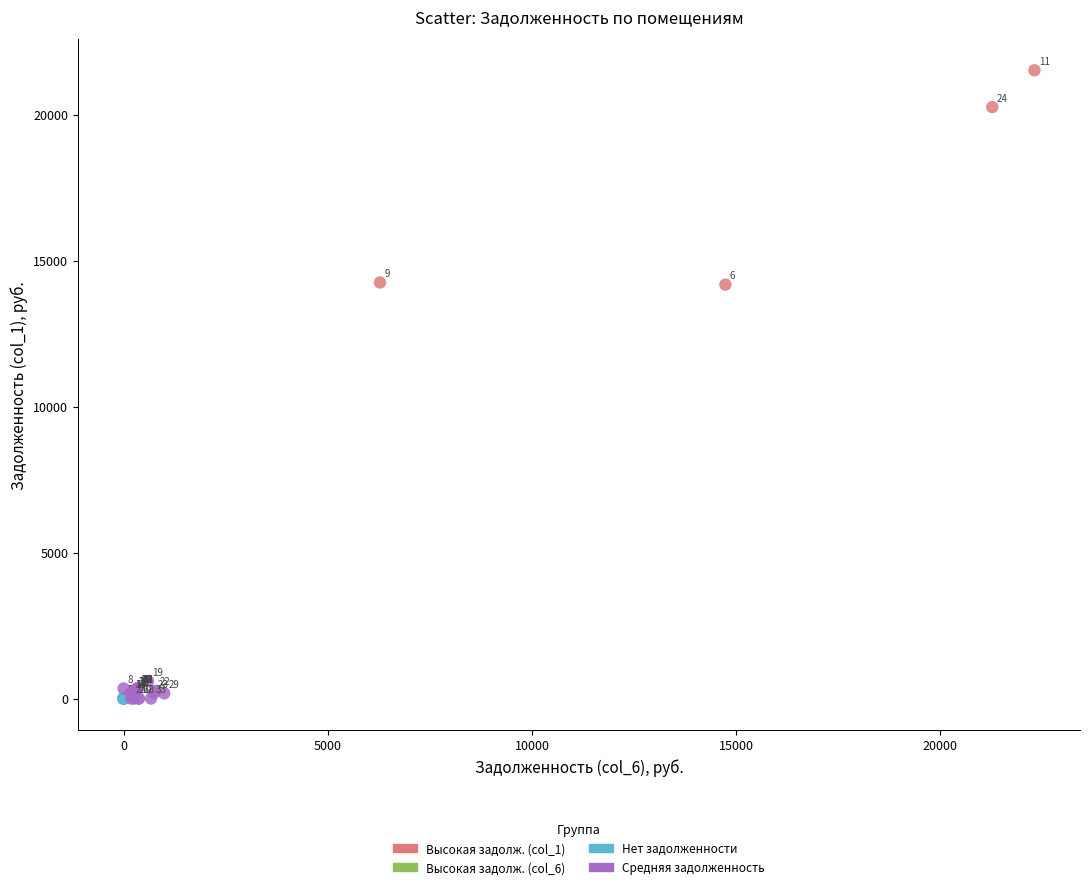

Which series reaches the maximum Y coordinate?

Высокая задолж. (col_1)